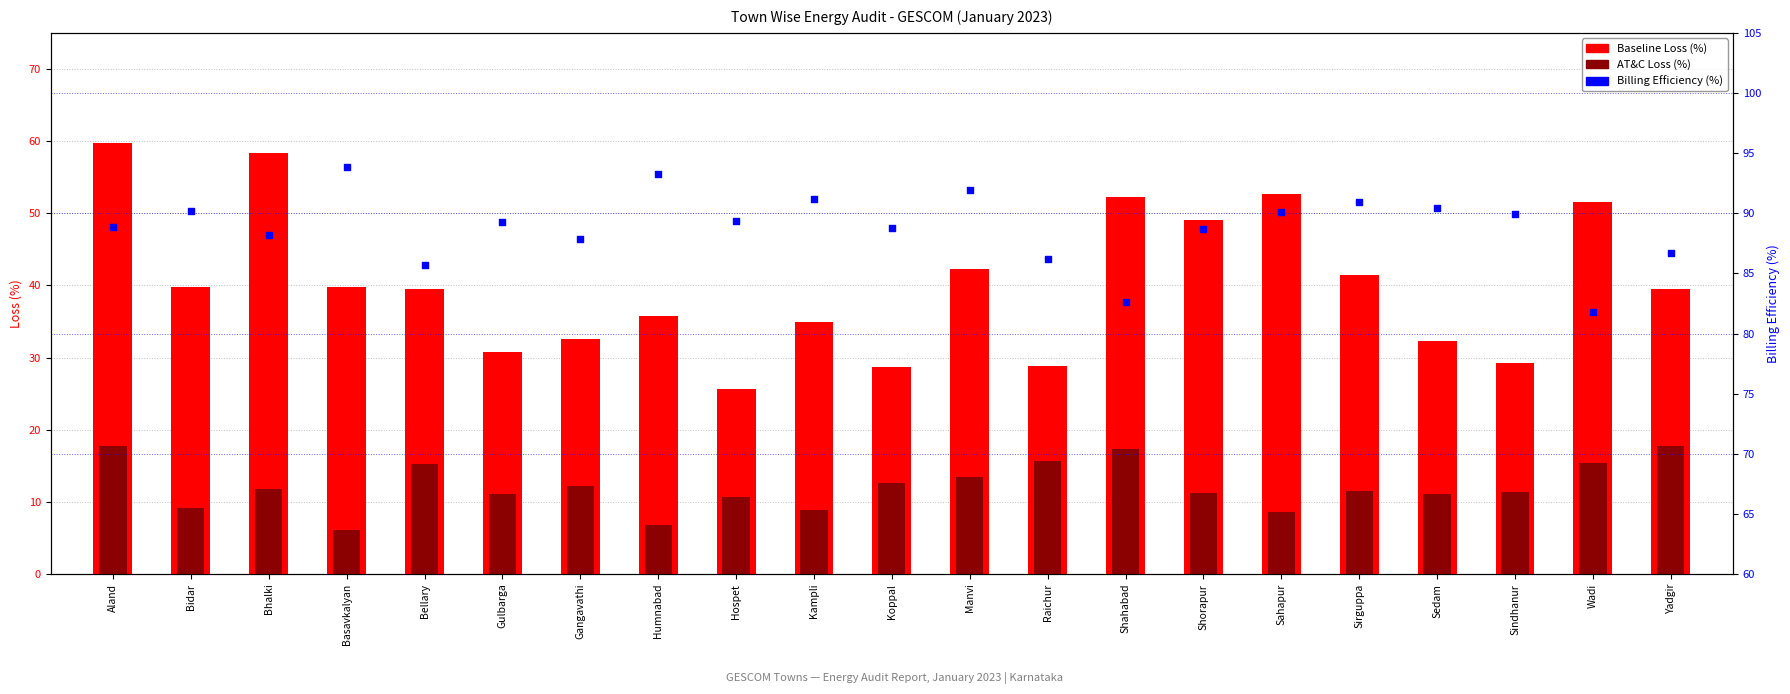

Which series reaches the maximum Y coordinate?

Billing Efficiency (%)